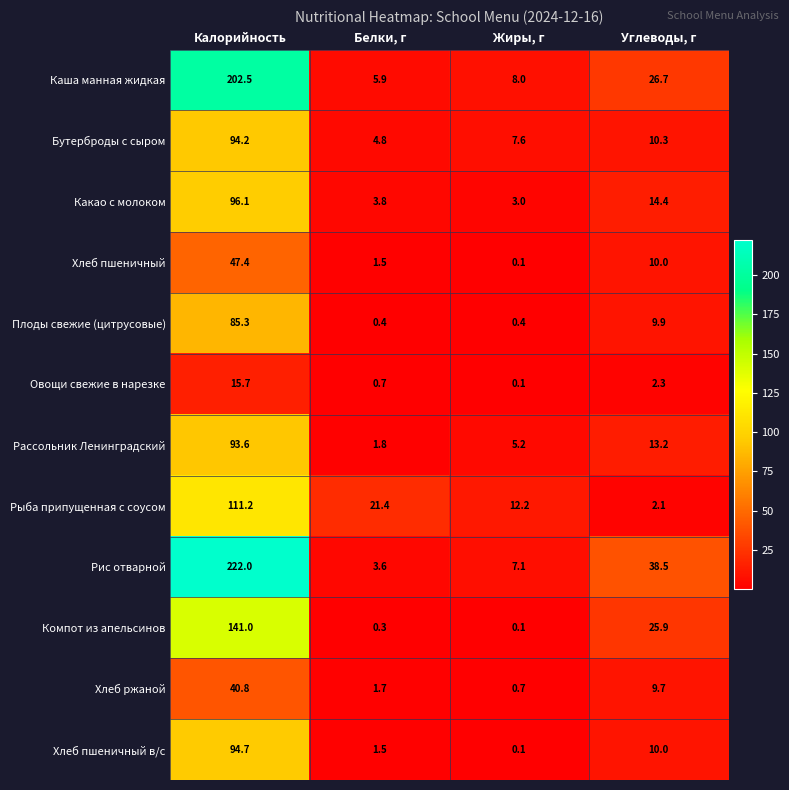

What is the minimum value for Рассольник Ленинградский?

1.8